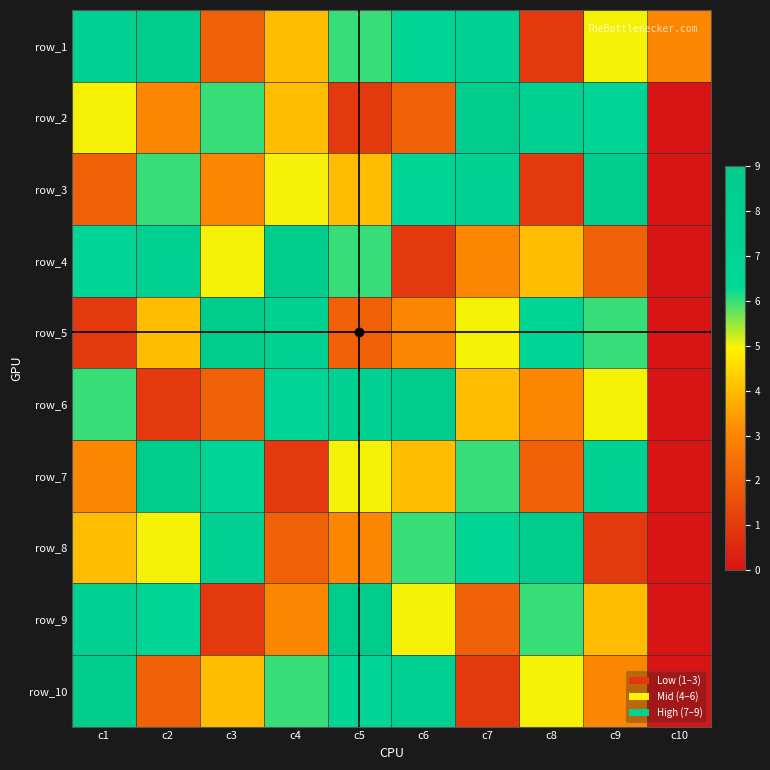

Which has a higher value, c1 or c4?

c1